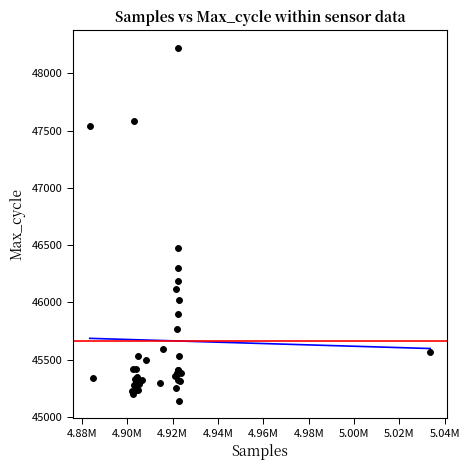

What Y value in the scatter plot is closest to 46682?

46476